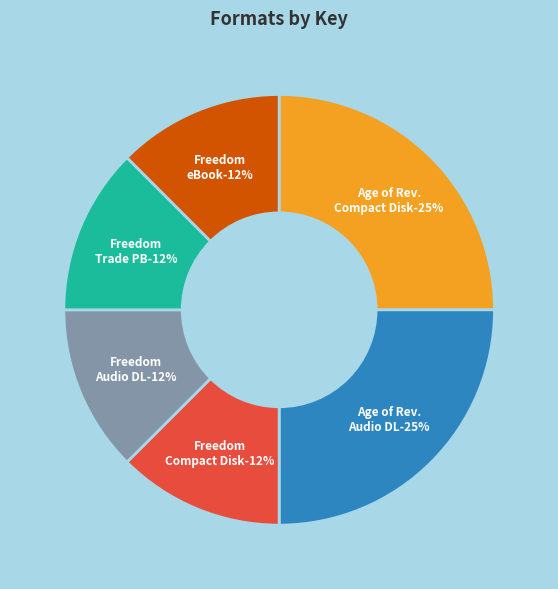

The 9781797122267 slice represents 12% of the pie. True or false?

True